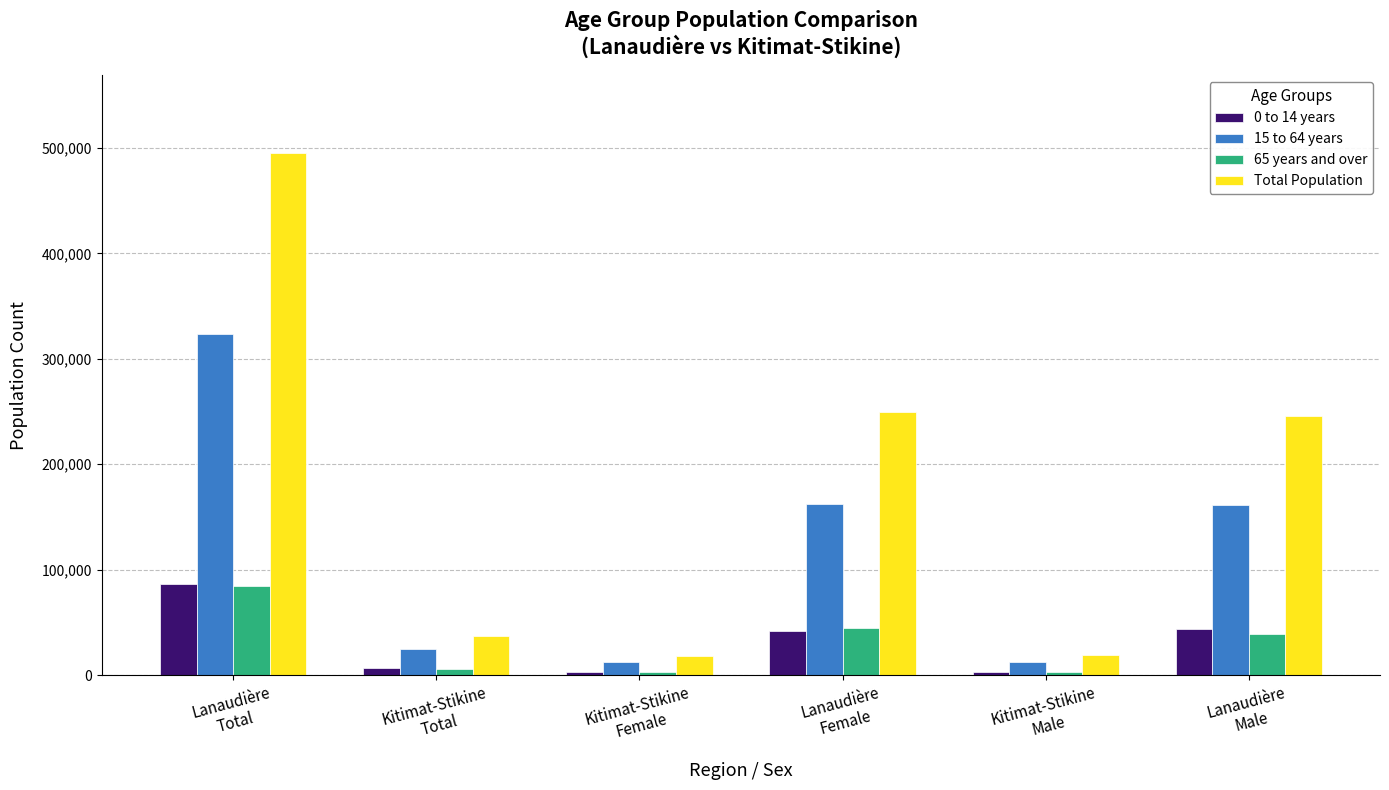

At which category is the sum across all series the highest?

Lanaudière
Total